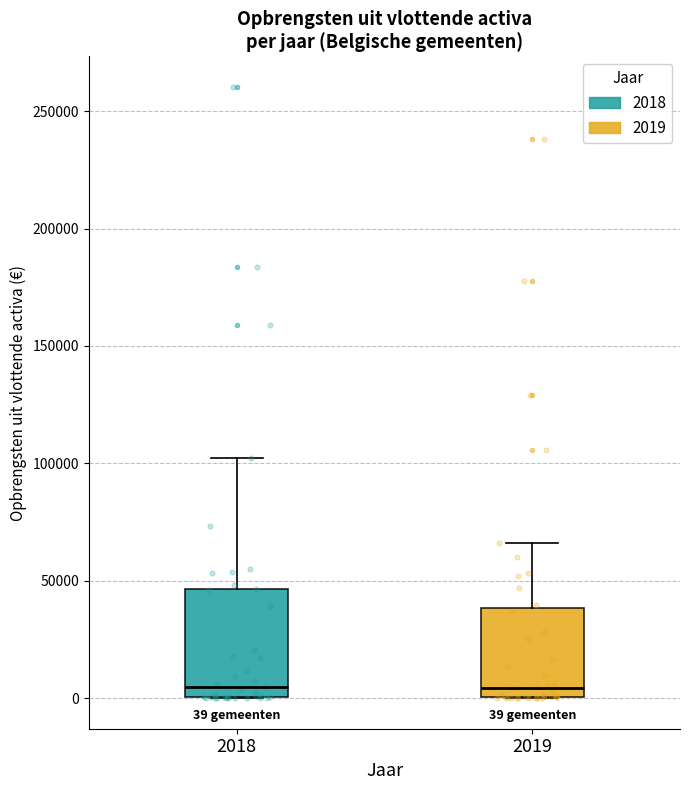

Comparing the boxes themselves (not the whiskers), which one is the tallest?

2018